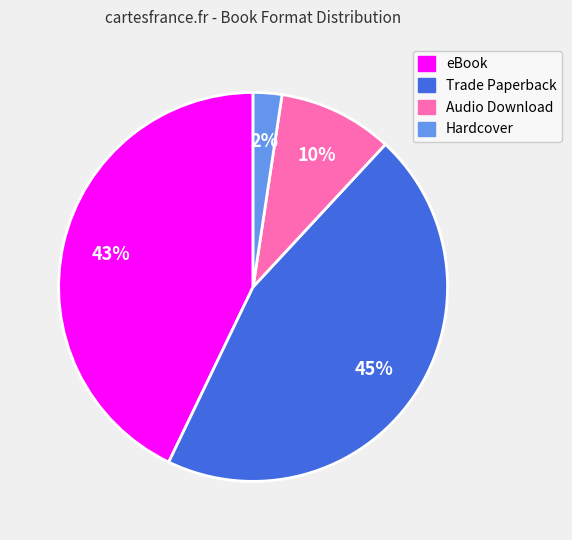

To the nearest percent, what is the combined percentage of Hardcover and eBook?

45%